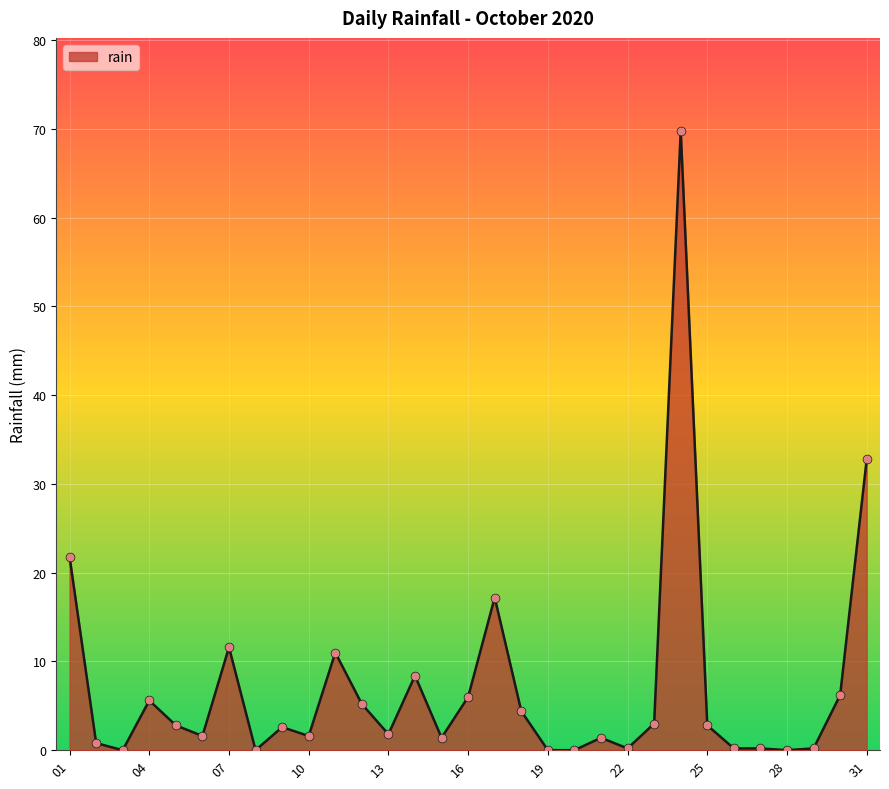

What is the maximum value shown in the chart?

69.8